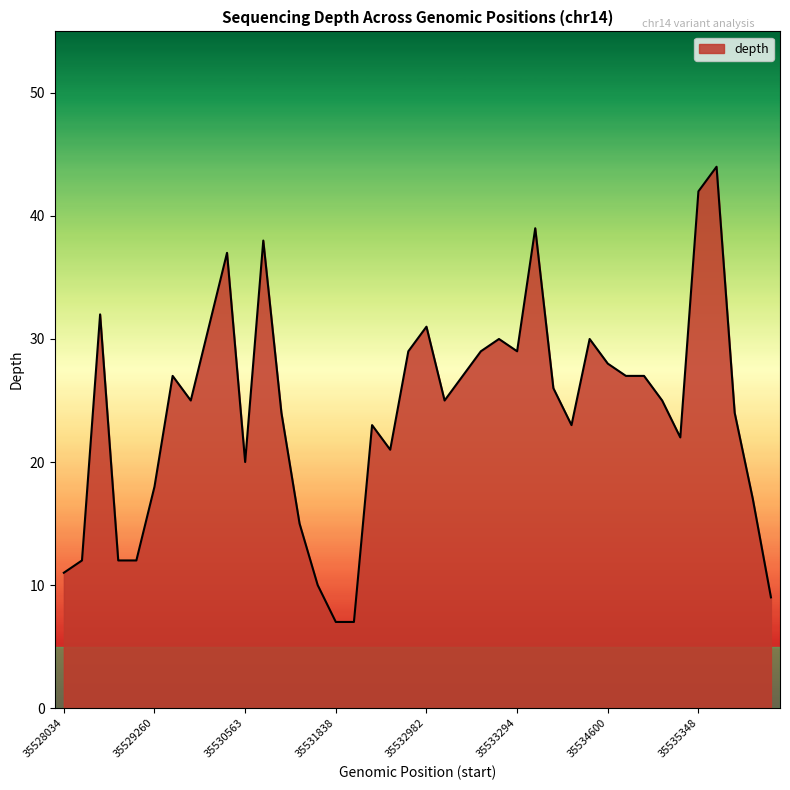

What is the difference between the maximum and minimum values?

37